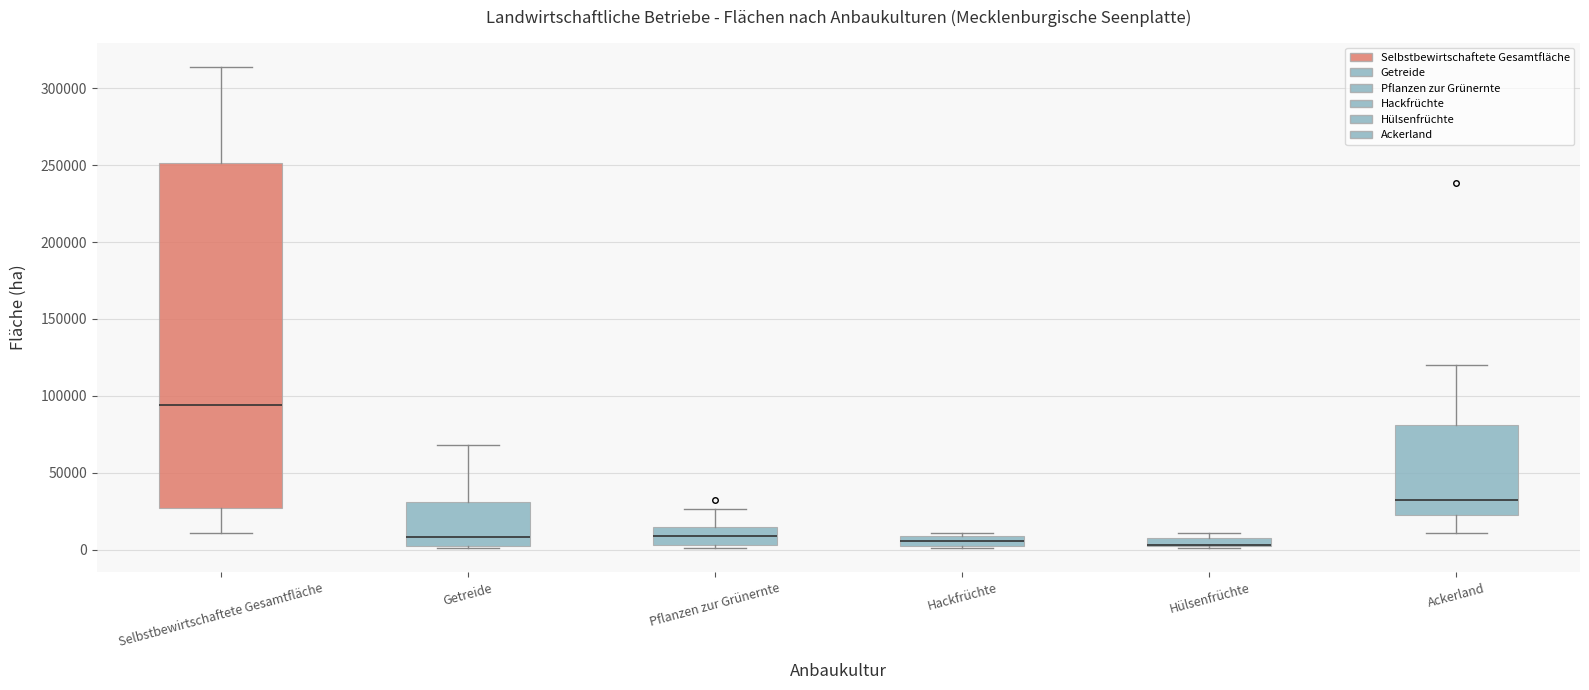

Where does the median line of the box for Pflanzen zur Grünernte sit on the y-axis? The values are not printed on the chart, so give them approximately, as read against the axis.

10000